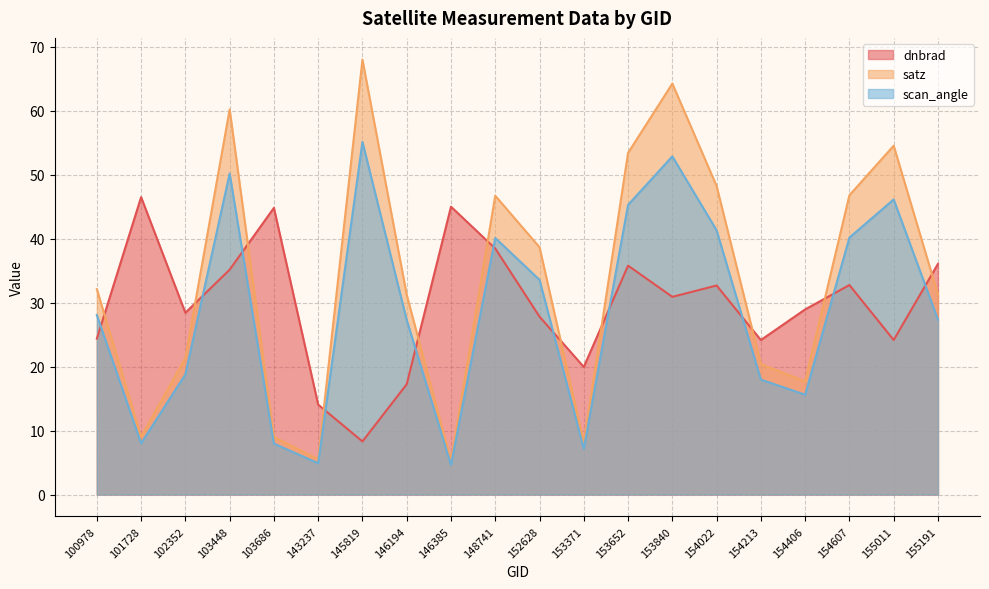

Does the chart have visible grid lines?

Yes